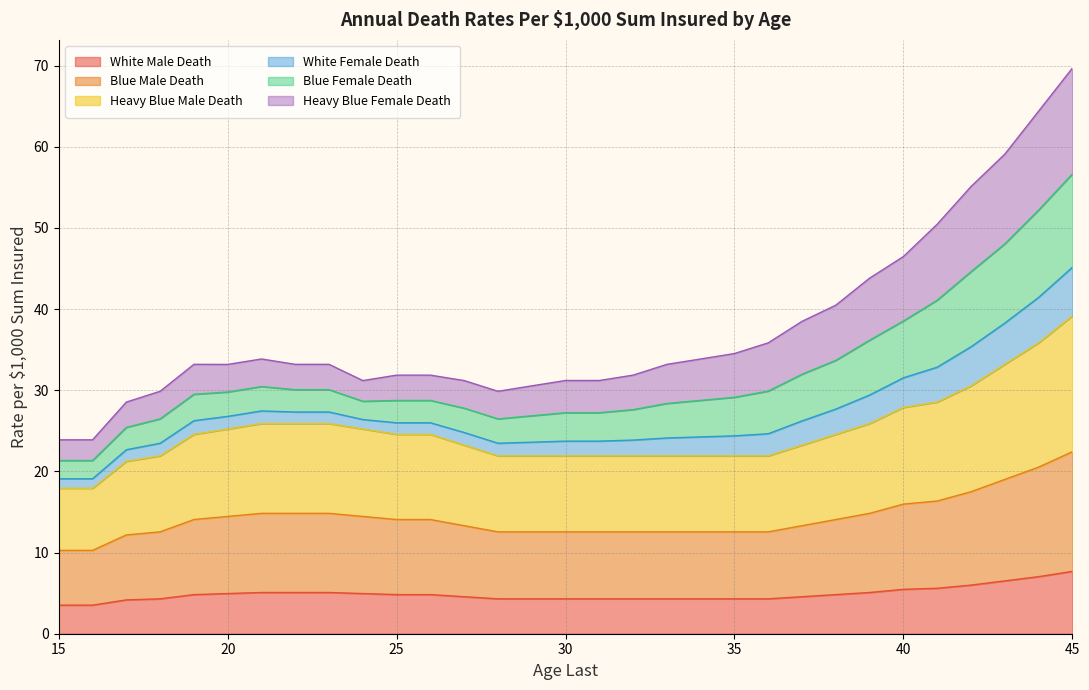

What is the difference between the White Male Death values at 40 and 20?

0.5